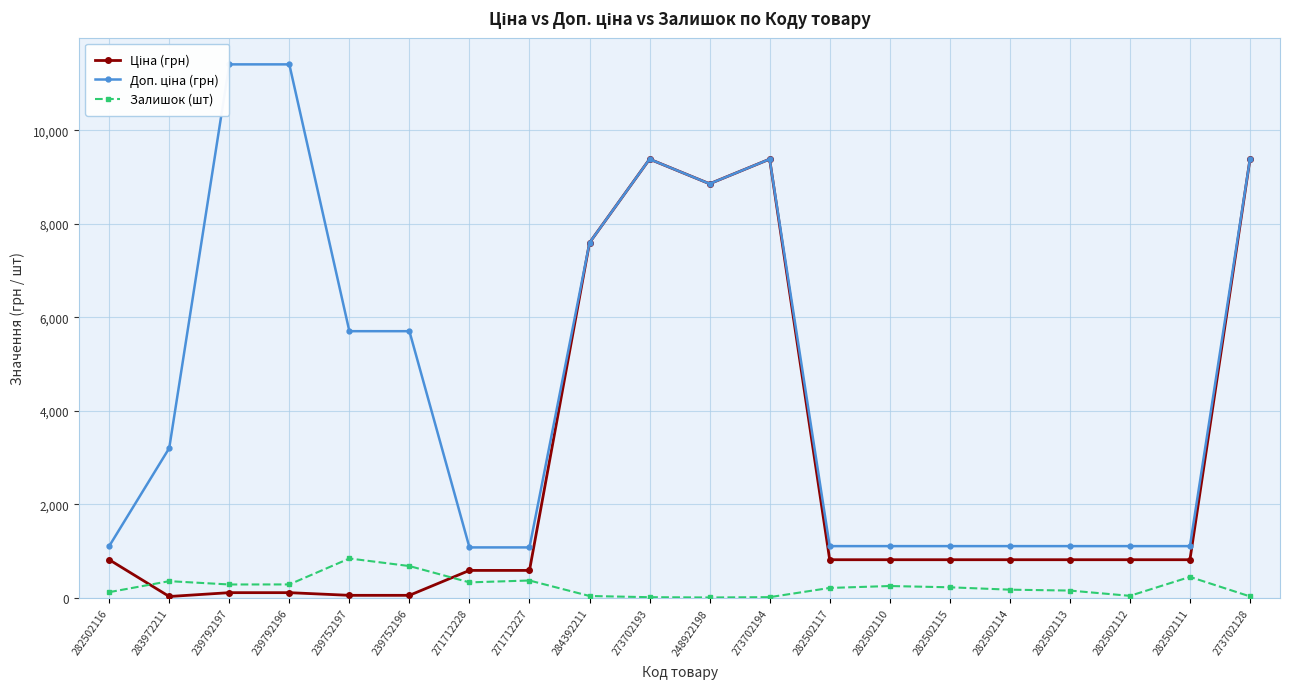

What is the value of the Залишок (шт) point at the 14th from the left?

256.0